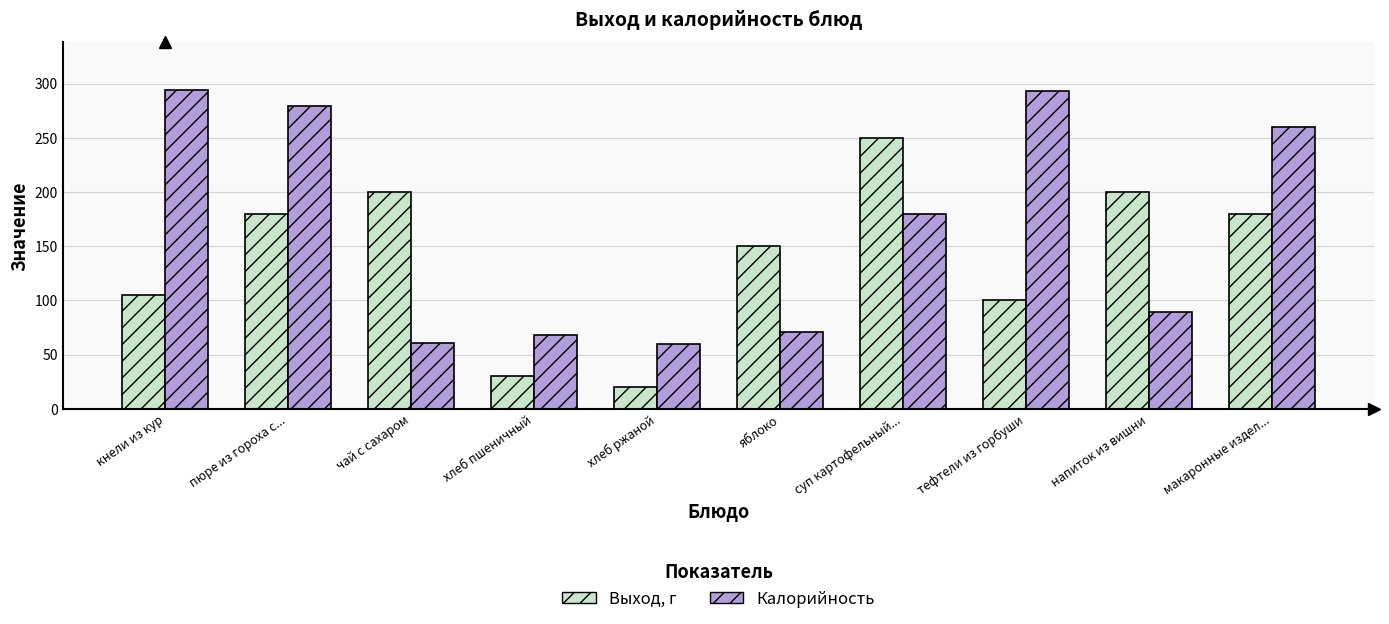

Are the bars horizontal?

No